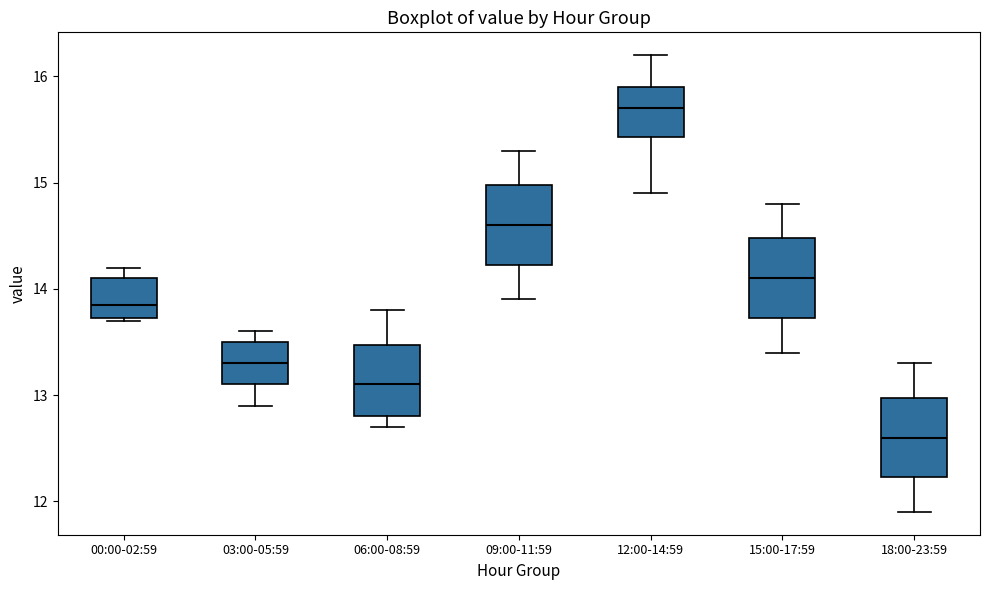

Reading left to right, read every box against the y-axis: the position of its median line, the range the box covers, and the ends of its whiskers. The values are not printed on the chart, so give them approximately, as read against the axis.

00:00-02:59: median 13.9, box 13.7 to 14.1, whiskers 13.7 to 14.2
03:00-05:59: median 13.3, box 13.1 to 13.5, whiskers 12.9 to 13.6
06:00-08:59: median 13.1, box 12.8 to 13.5, whiskers 12.7 to 13.8
09:00-11:59: median 14.6, box 14.2 to 15.0, whiskers 13.9 to 15.3
12:00-14:59: median 15.7, box 15.4 to 15.9, whiskers 14.9 to 16.2
15:00-17:59: median 14.1, box 13.7 to 14.5, whiskers 13.4 to 14.8
18:00-23:59: median 12.6, box 12.2 to 13.0, whiskers 11.9 to 13.3